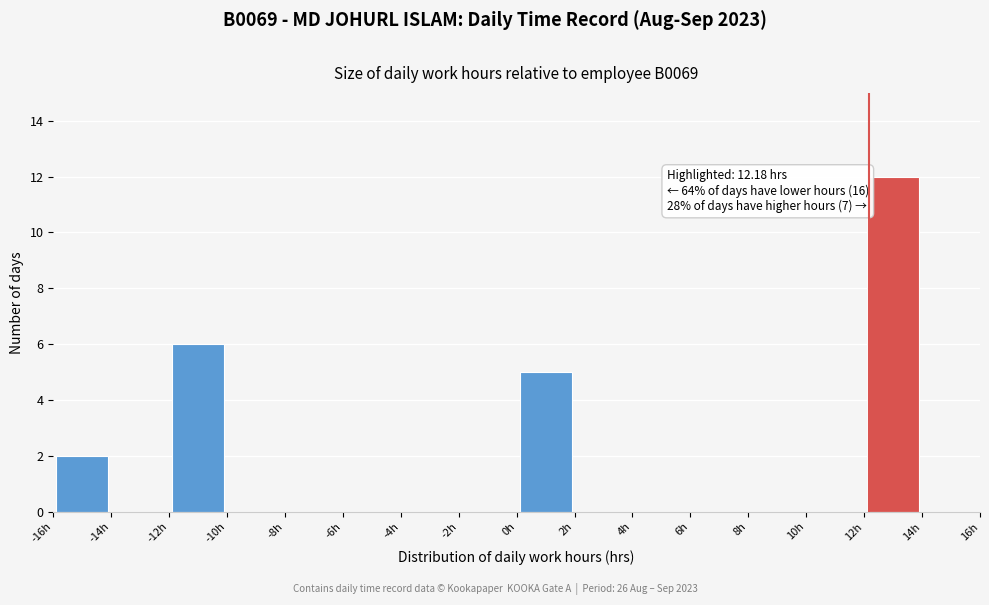

Over which range of the x-axis is the bar tallest?

12 to 14